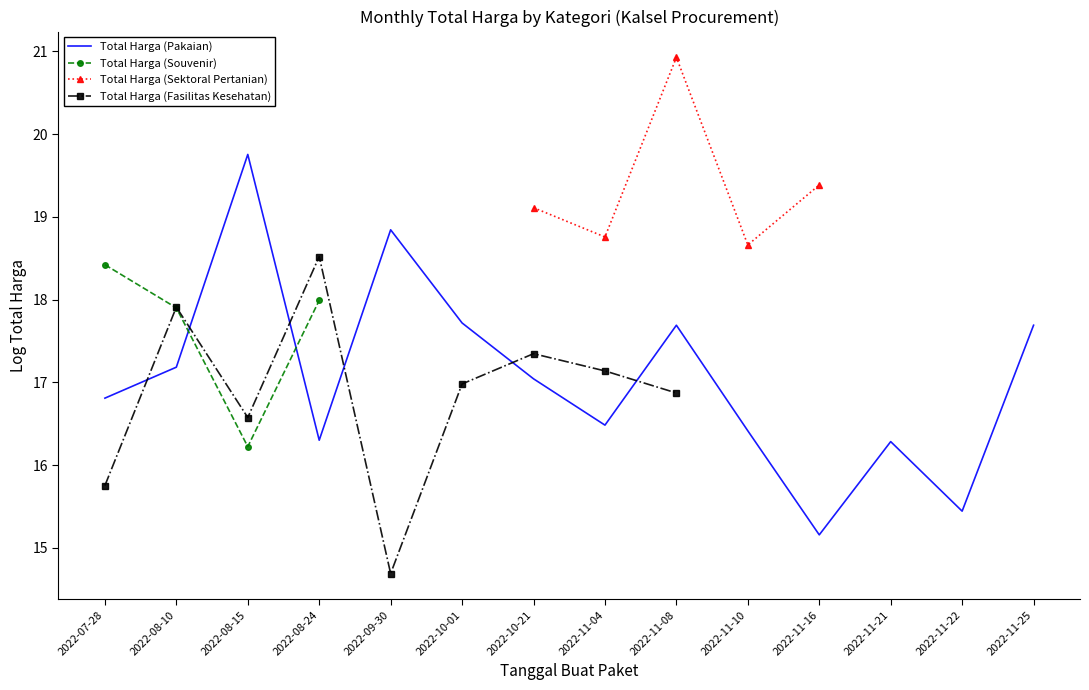

True or false: Total Harga (Souvenir) and Total Harga (Sektoral Pertanian) intersect in this chart.

False